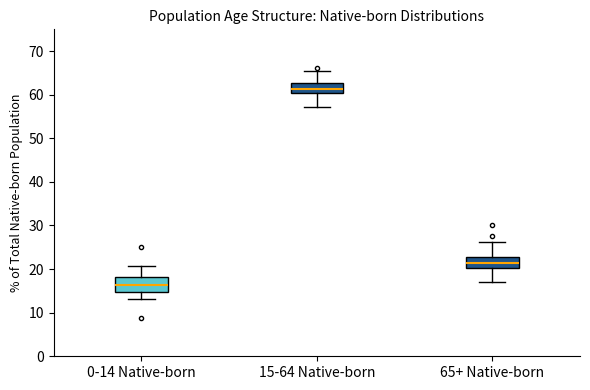

Which box has the highest median line?

15-64 Native-born